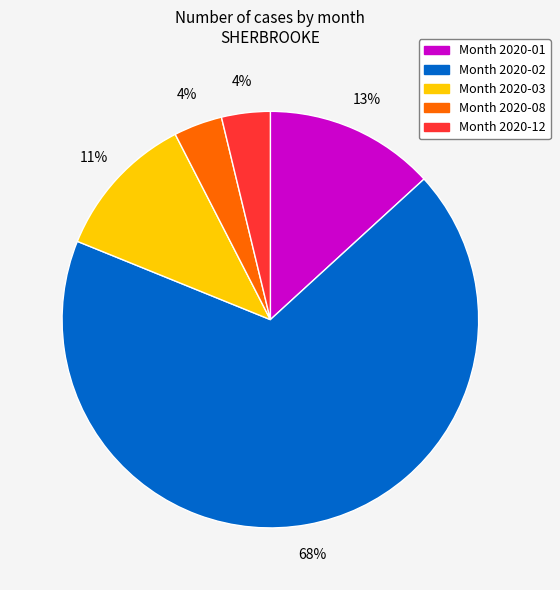

Does any single category account for the majority?

Yes